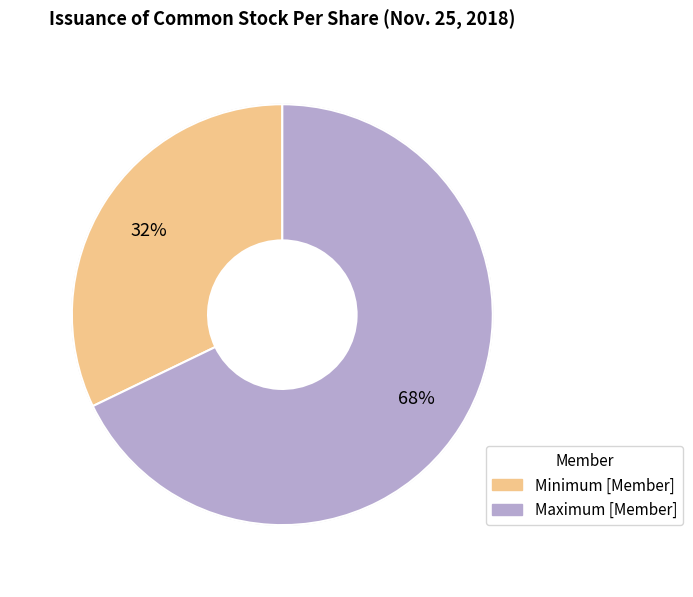

To the nearest percent, what is the difference between the Minimum [Member] and Maximum [Member] slice percentages?

36%